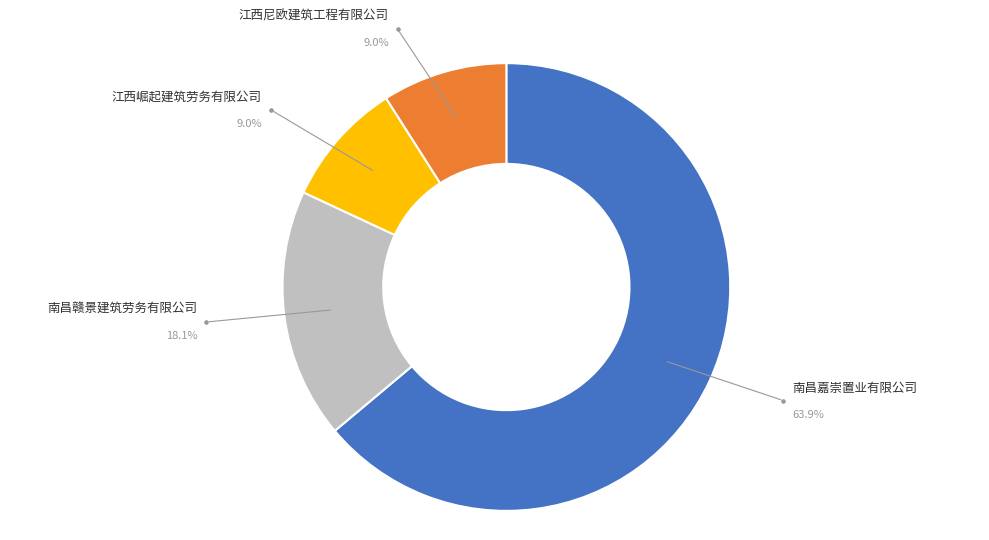

Which has a higher value, 南昌赣景建筑劳务有限公司 or 南昌嘉崇置业有限公司?

南昌嘉崇置业有限公司